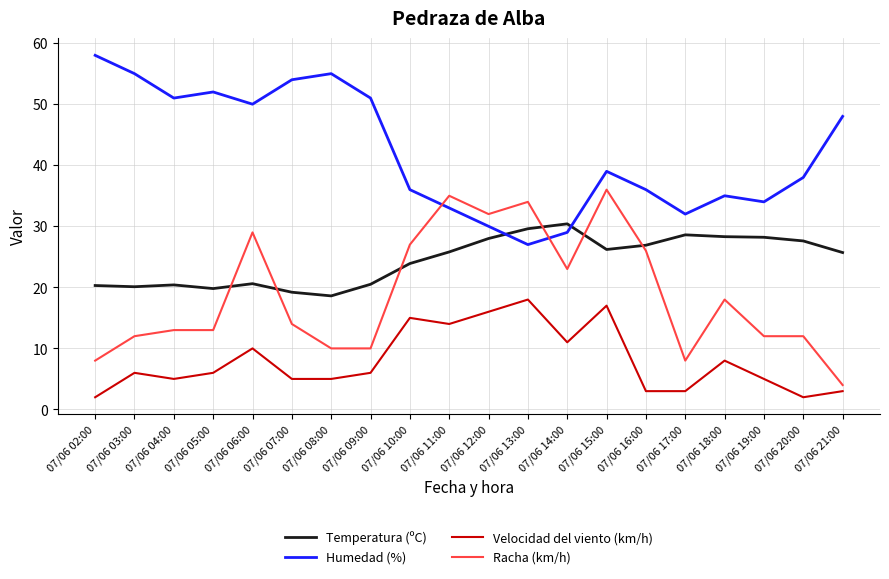

What is the sum of the Racha (km/h) values at 07/06 05:00 and 07/06 07:00?

27.0